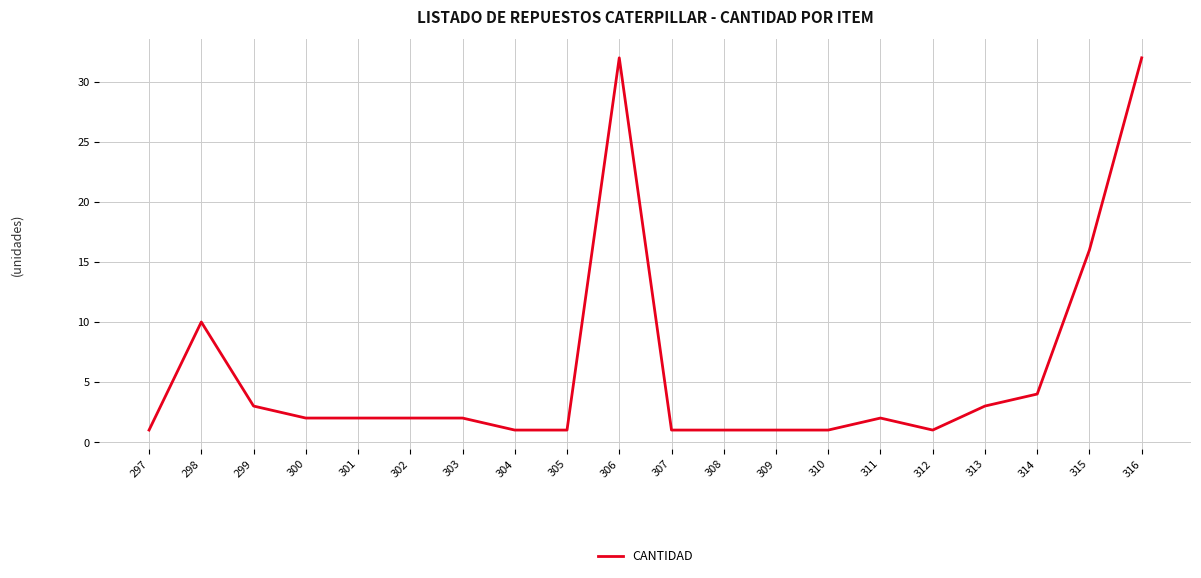

What is the change in value from 302 to 313?

+1